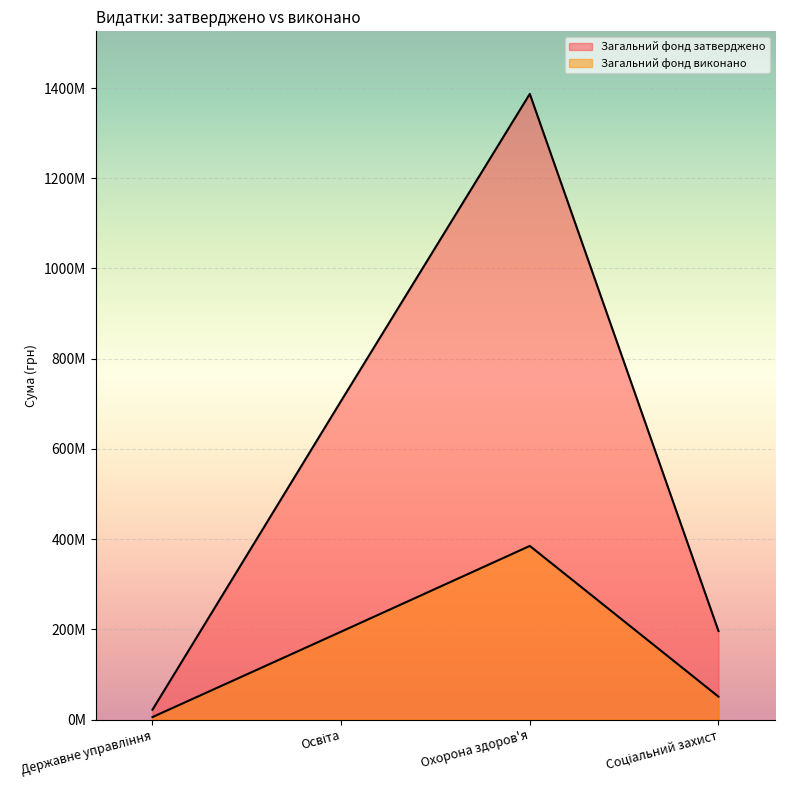

True or false: Загальний фонд виконано and Загальний фонд затверджено cross at least once.

False